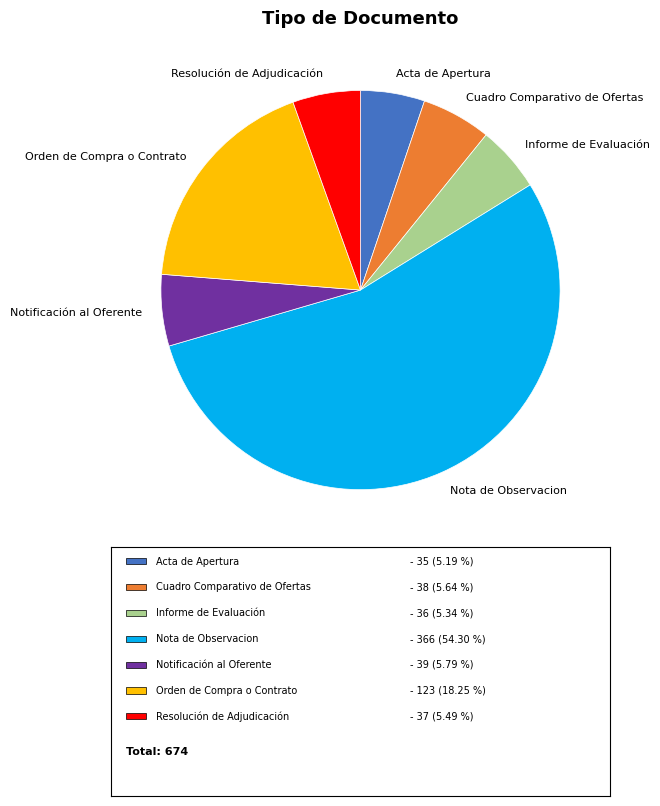

Count the number of slices in the pie.

7